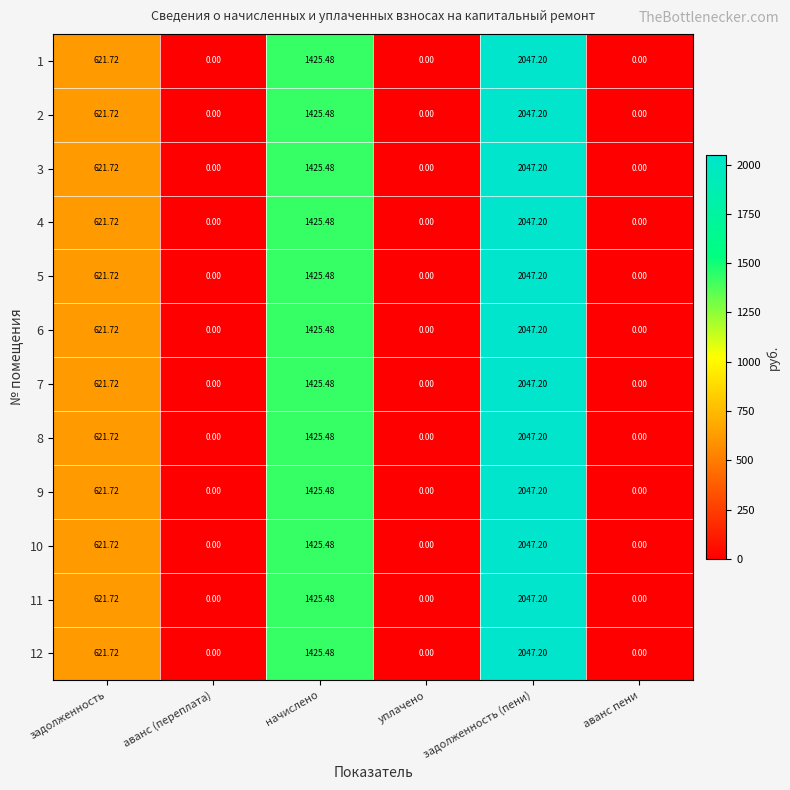

Which label corresponds to the largest value in the chart?

задолженность (пени)